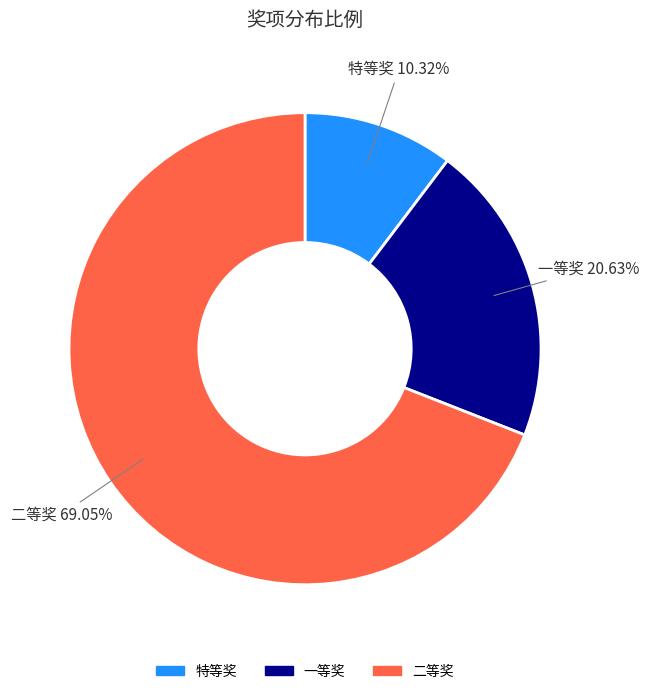

What is the largest slice in the pie chart?

二等奖